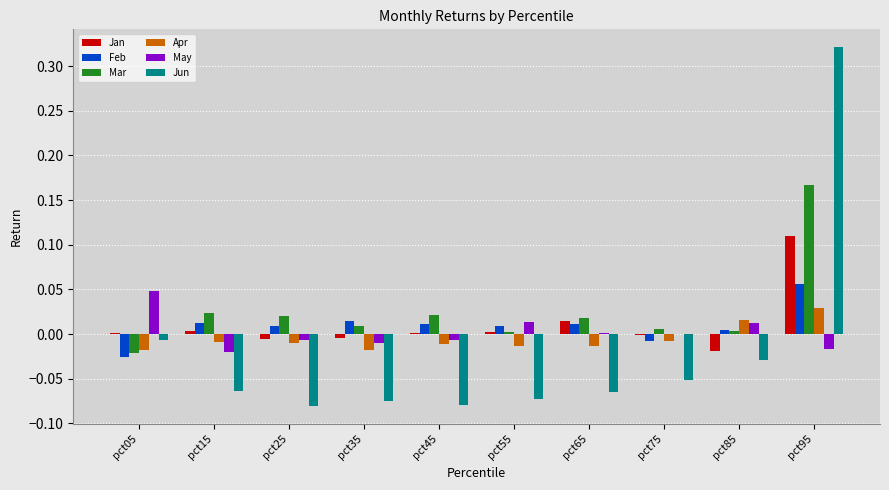

Which series has the widest spread of values?

Jun